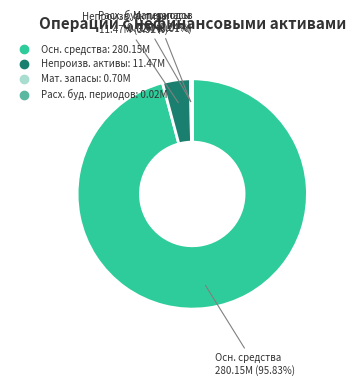

Is there any slice that represents more than half of the pie?

Yes